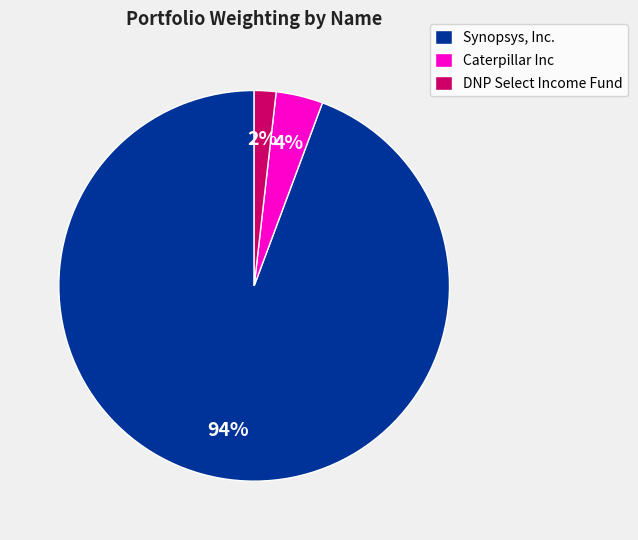

To the nearest percent, what is the difference between the Caterpillar Inc and DNP Select Income Fund slice percentages?

2%